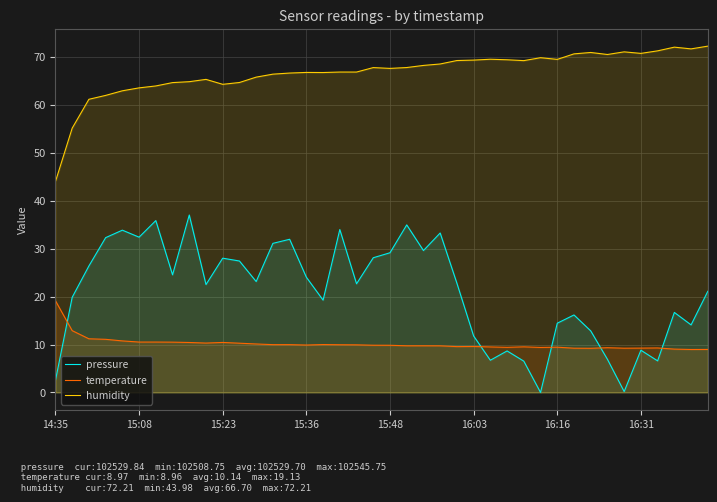

At which category is the sum across all series the highest?

21